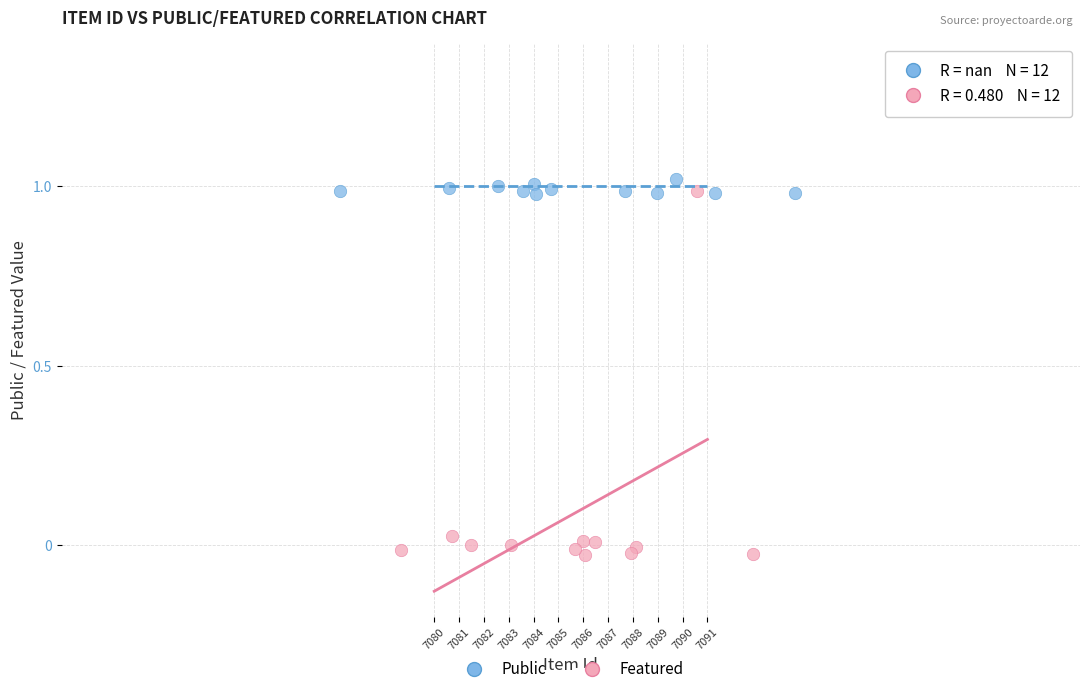

Which series reaches the minimum Y coordinate?

Featured